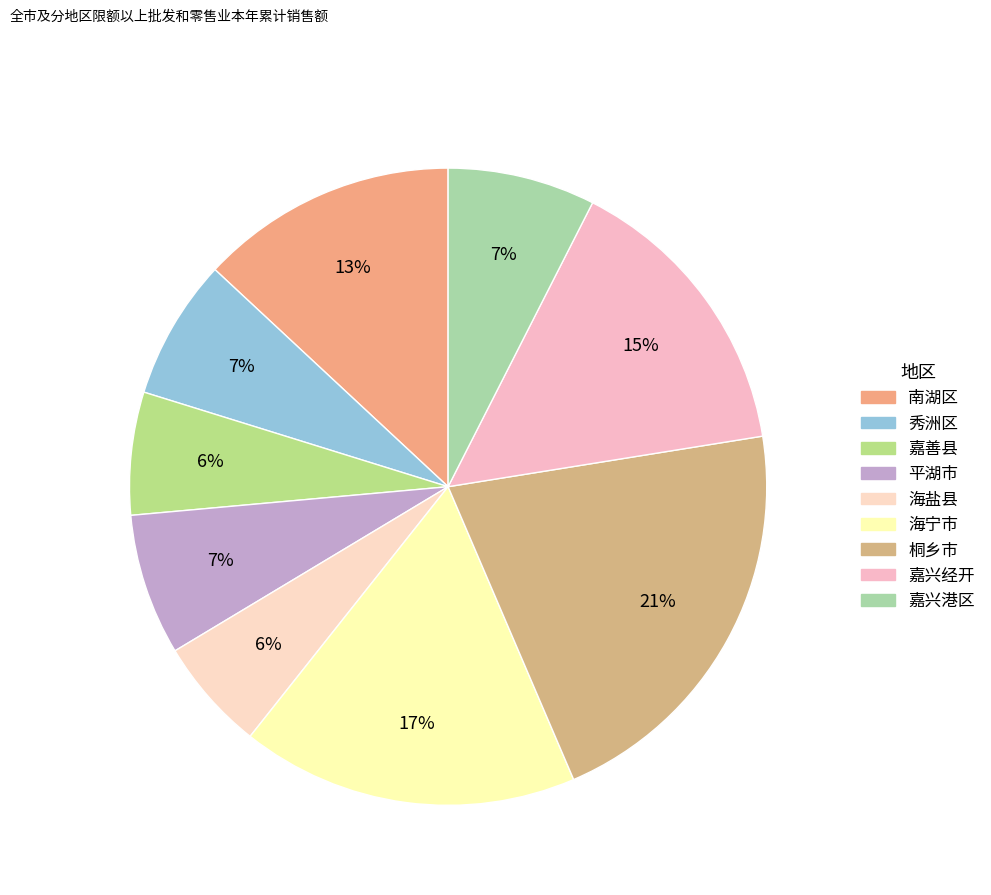

What is the change in value from 嘉兴经开 to 嘉兴港区?

-74.2